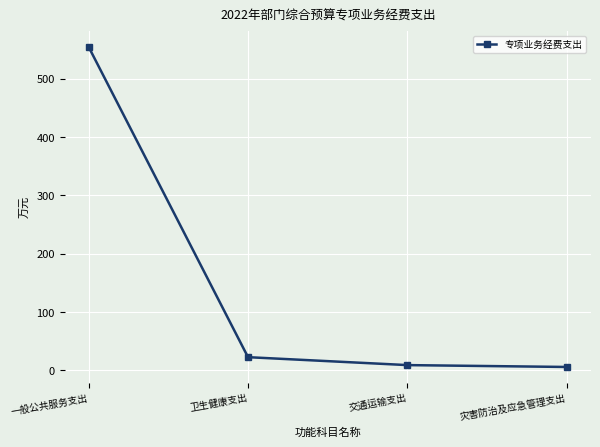

The value at 一般公共服务支出 is 333.4. True or false?

False